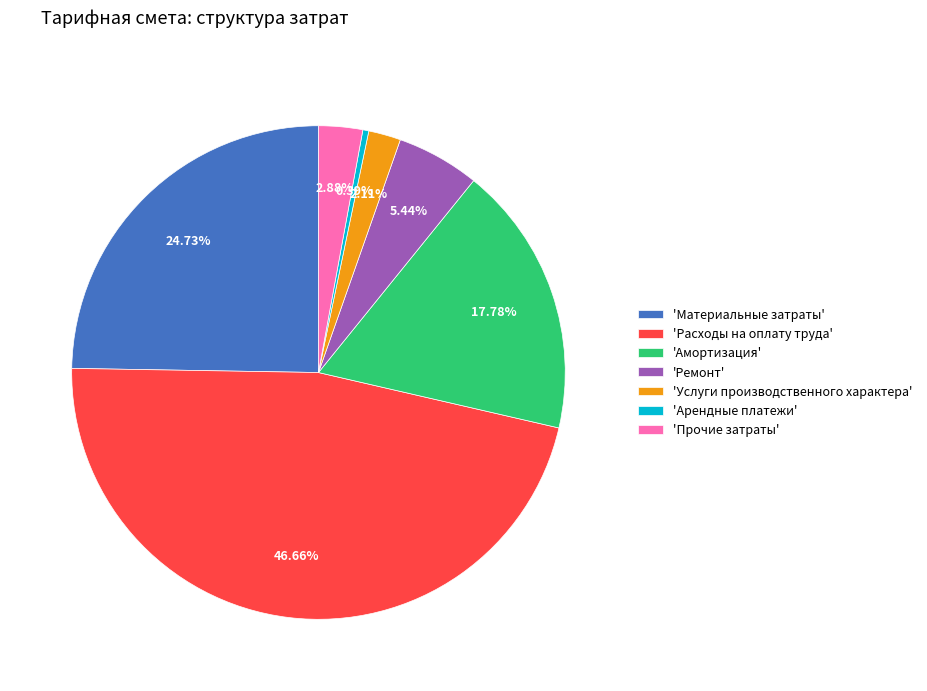

Combined, do 'Арендные платежи' and 'Расходы на оплату труда' account for over 50%?

No